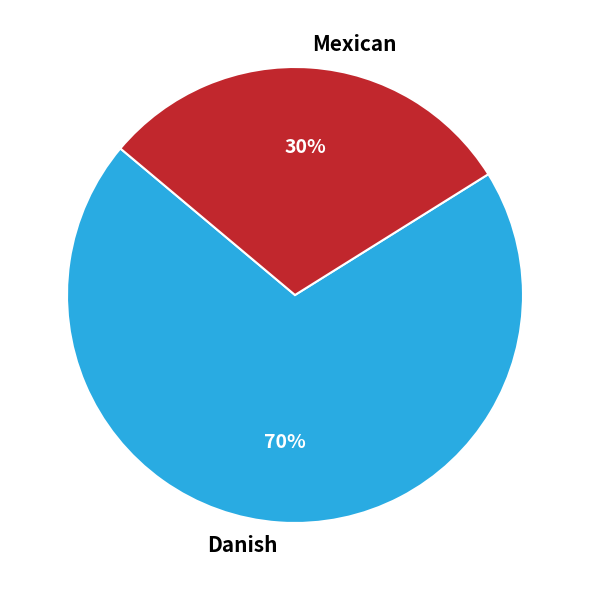

Is there a majority slice in this chart?

Yes